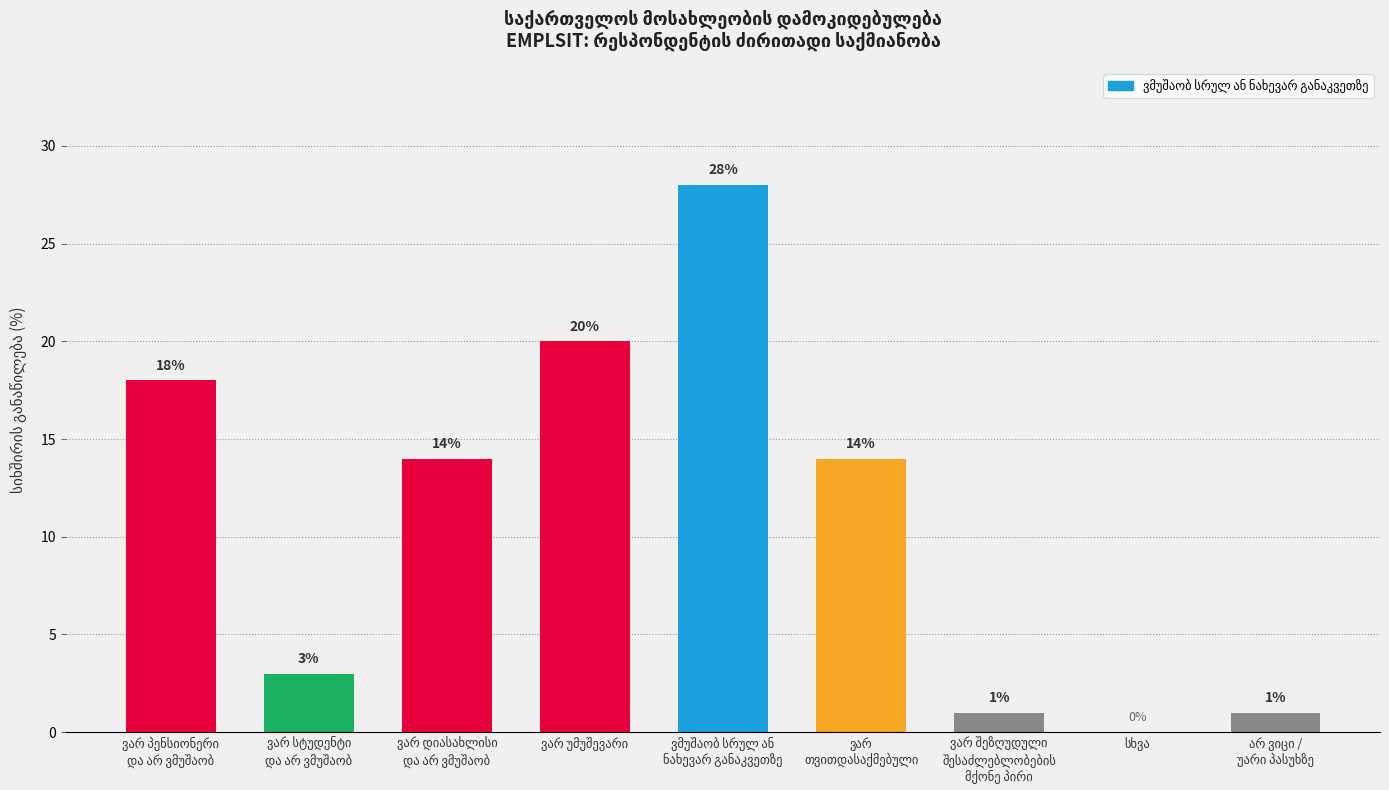

What is the sum of all values?

99